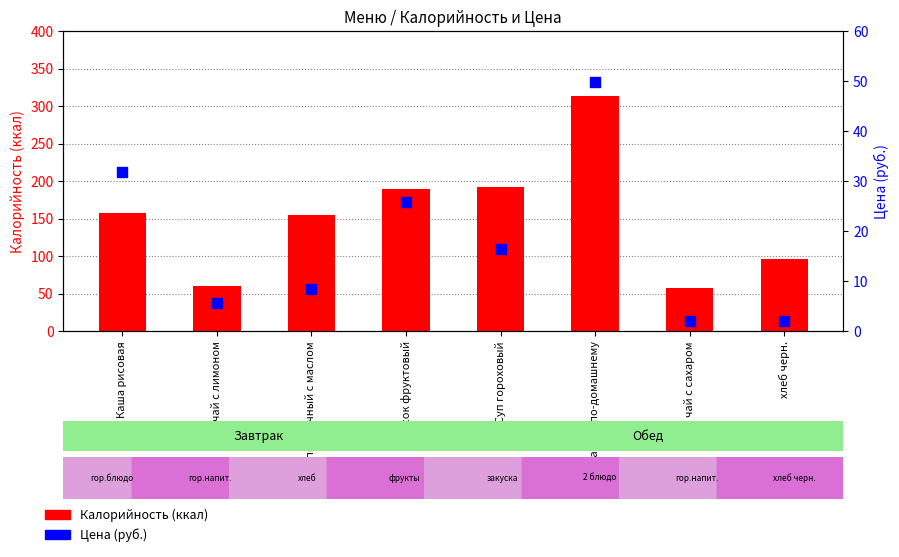

Is the value of Цена (руб.) at Каша рисовая greater than the value of Калорийность (ккал) at жаркое по-домашнему?

No